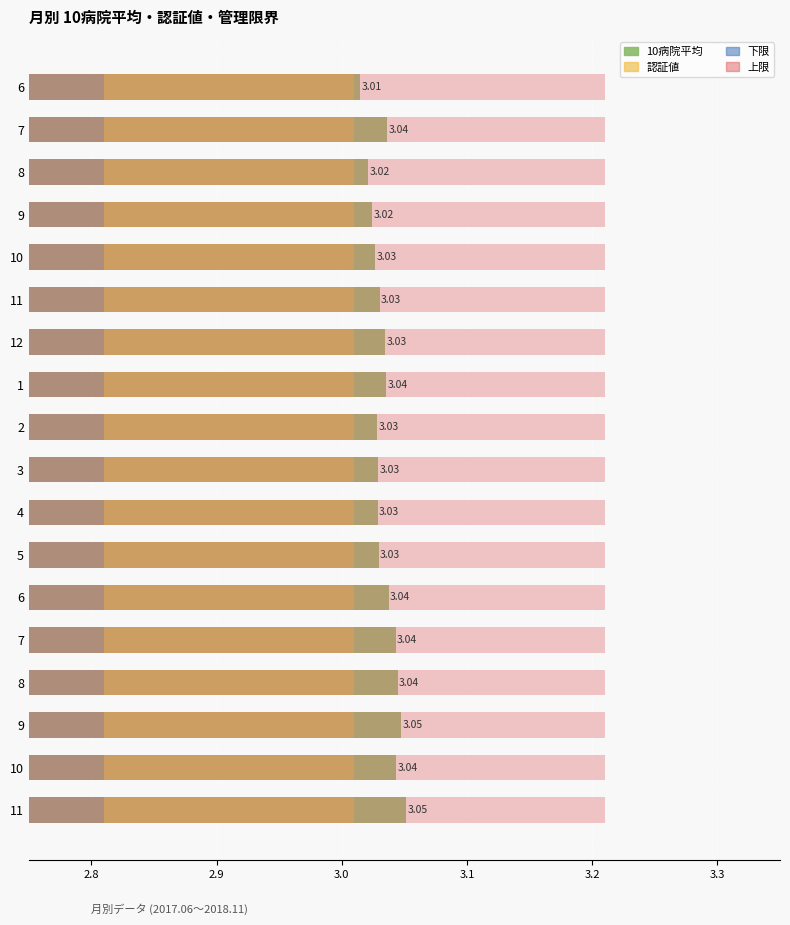

How many data points does each series have?

18